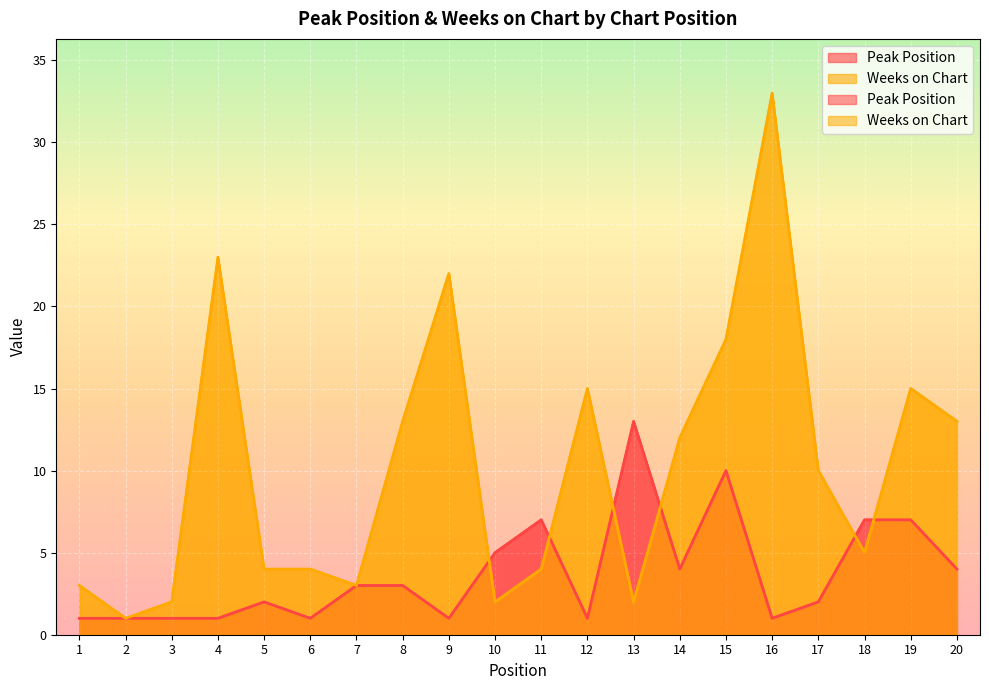

What is the difference between the second highest and second lowest values in the Peak Position series?

9